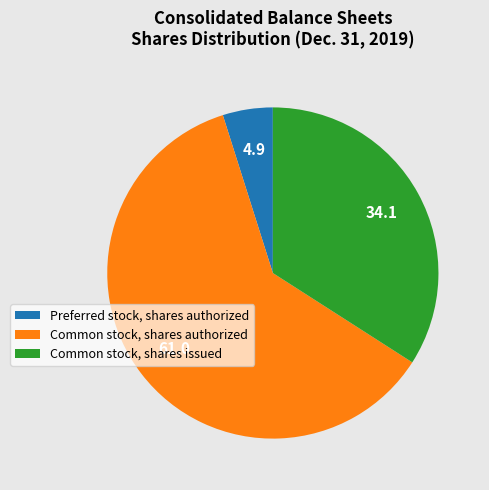

How many segments does this pie chart have?

3